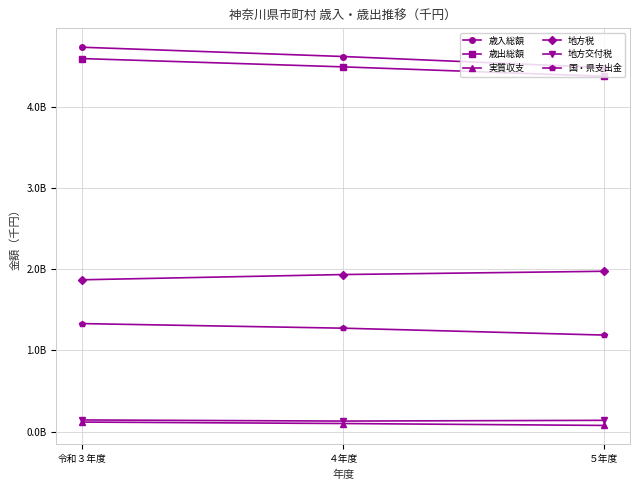

At ５年度, list the series in order from smallest to largest.

実質収支, 地方交付税, 国・県支出金, 地方税, 歳出総額, 歳入総額